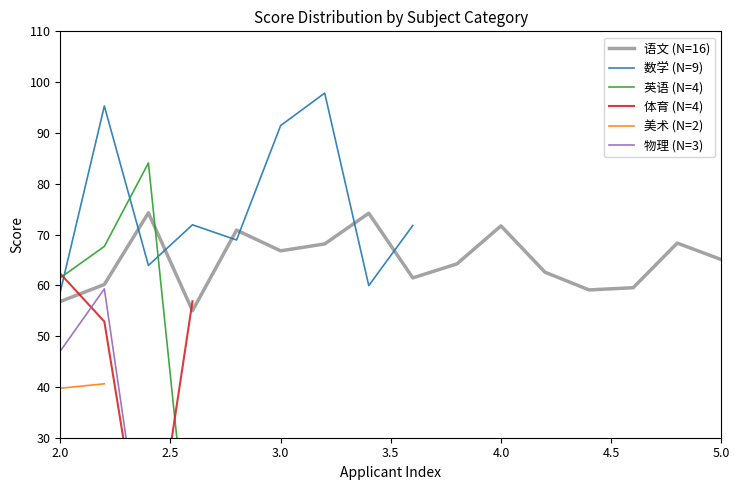

Does the chart have visible grid lines?

No